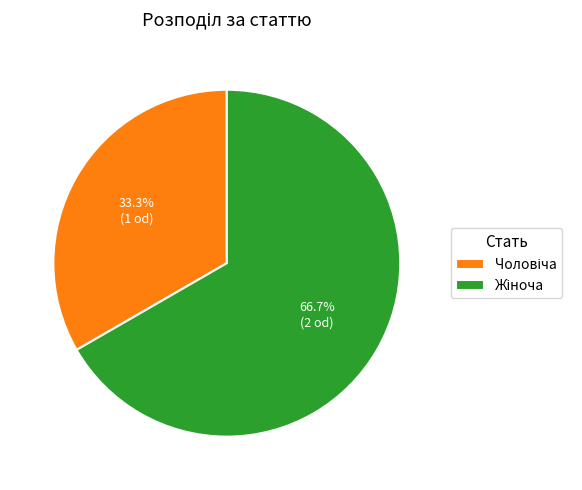

Is there any slice that represents more than half of the pie?

Yes